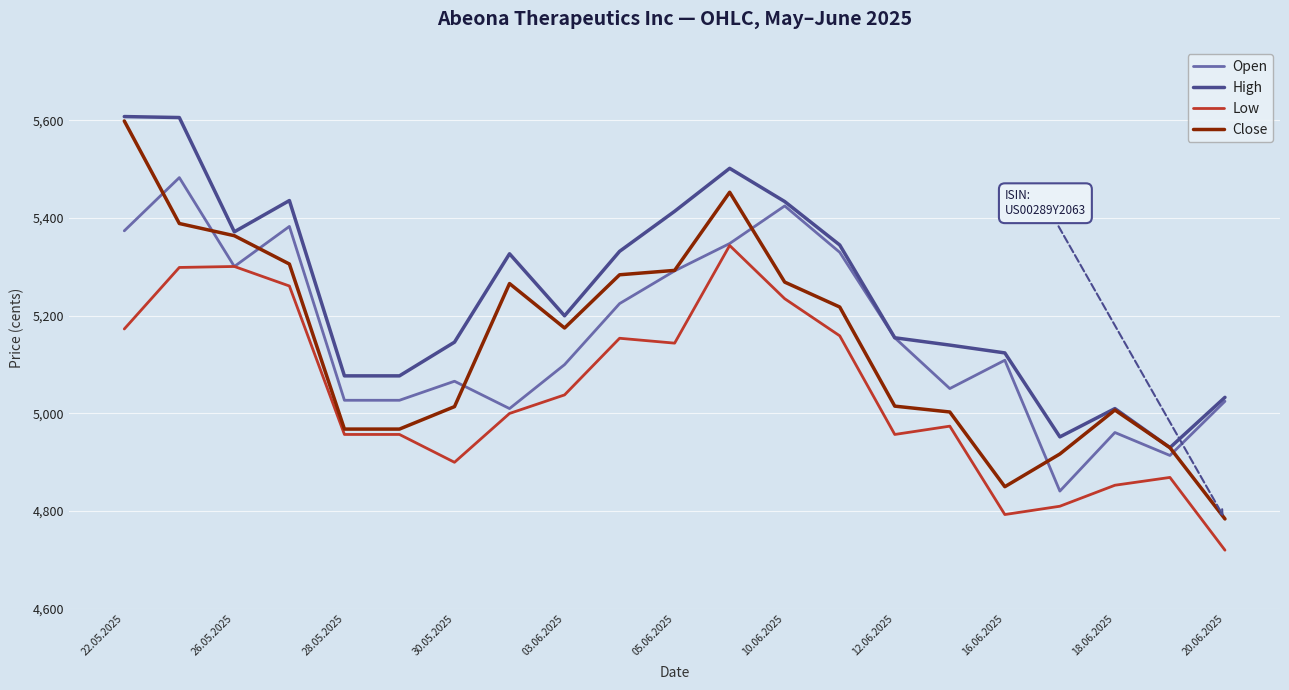

Which series has the widest spread of values?

Close